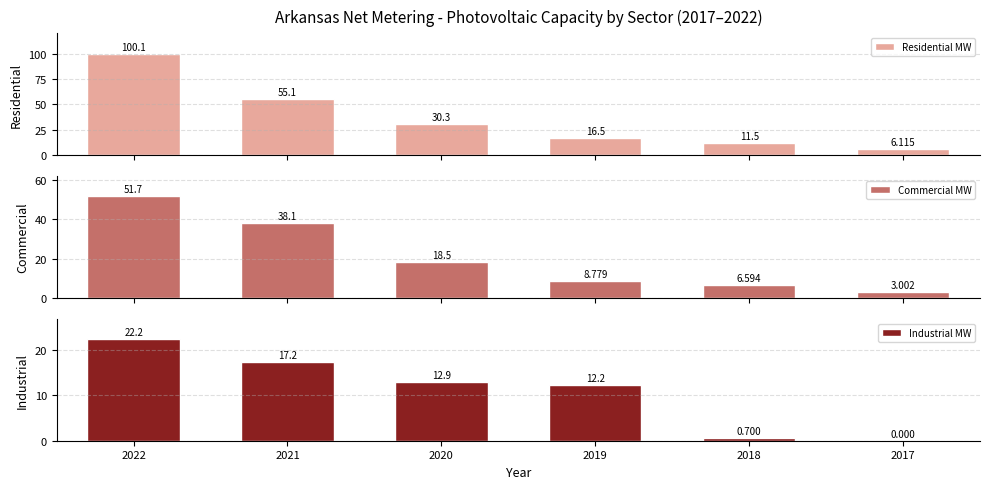

How many series are shown in this chart?

3